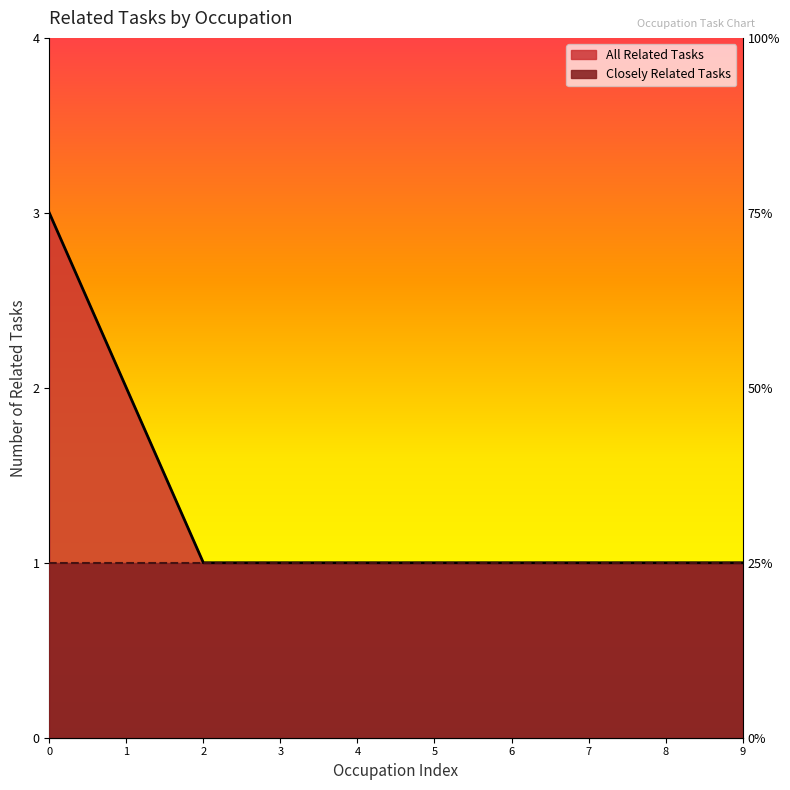

The chart shows a value of 4 at 1. True or false?

False